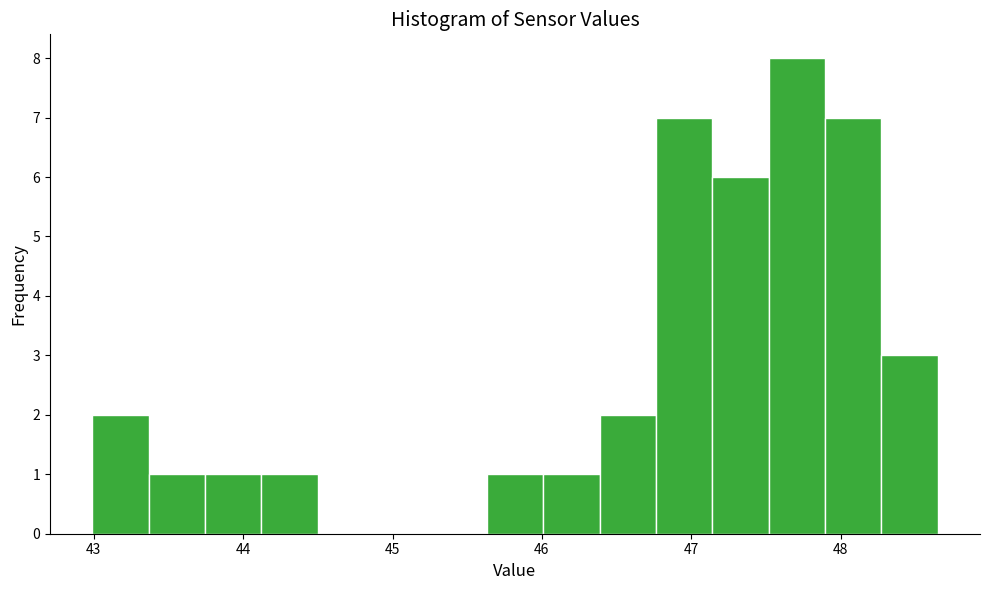

Read against the x-axis, roughly where is the centre of the tallest bar?

47.7